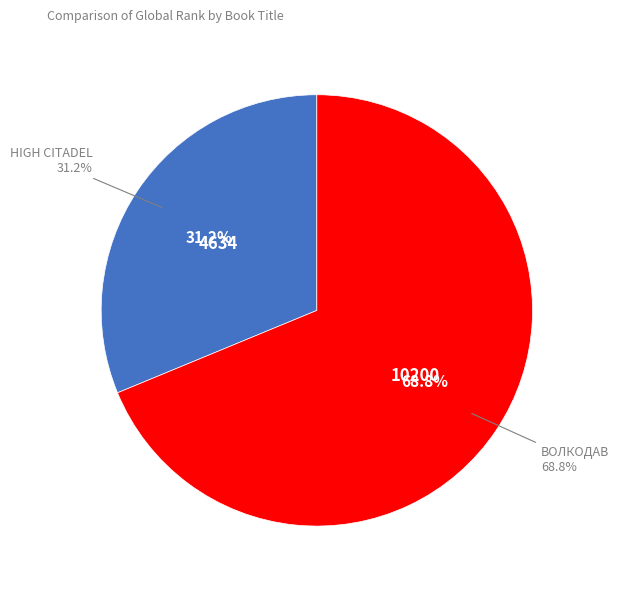

Is the sum of волкодав and High Citadel greater than half?

Yes